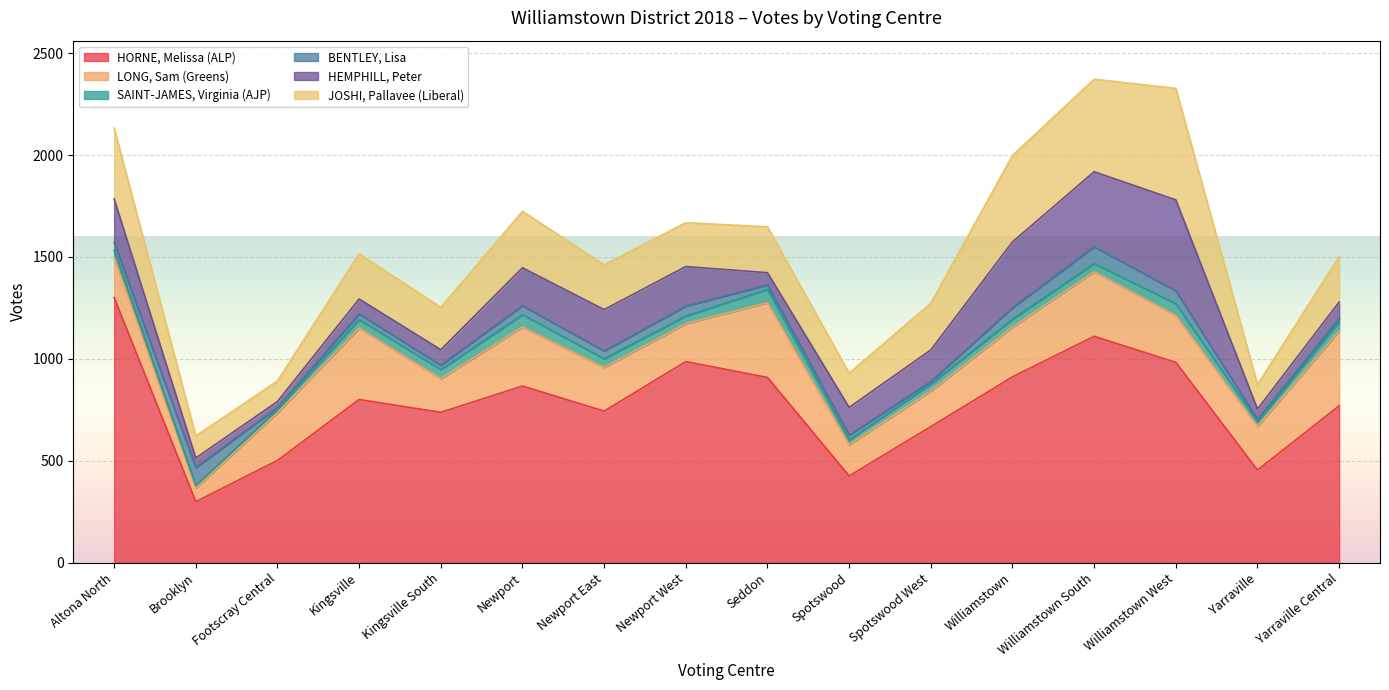

What is the label of the 14th point from the left?

Williamstown West